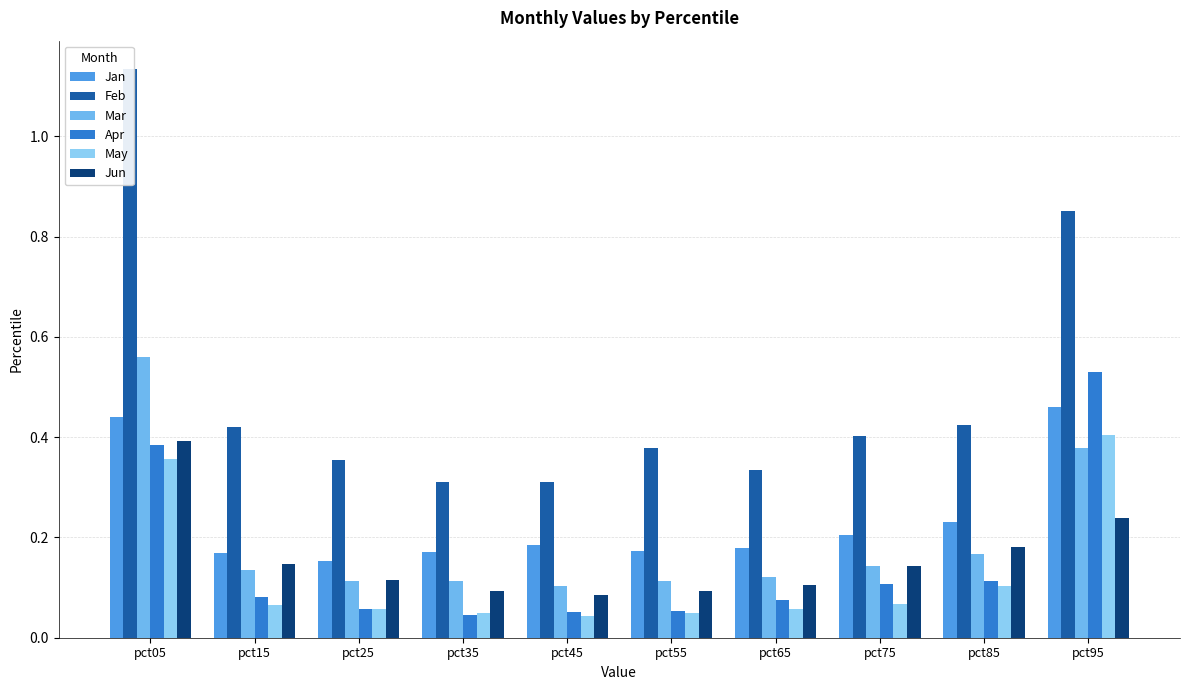

How many bars are there in each group?

6